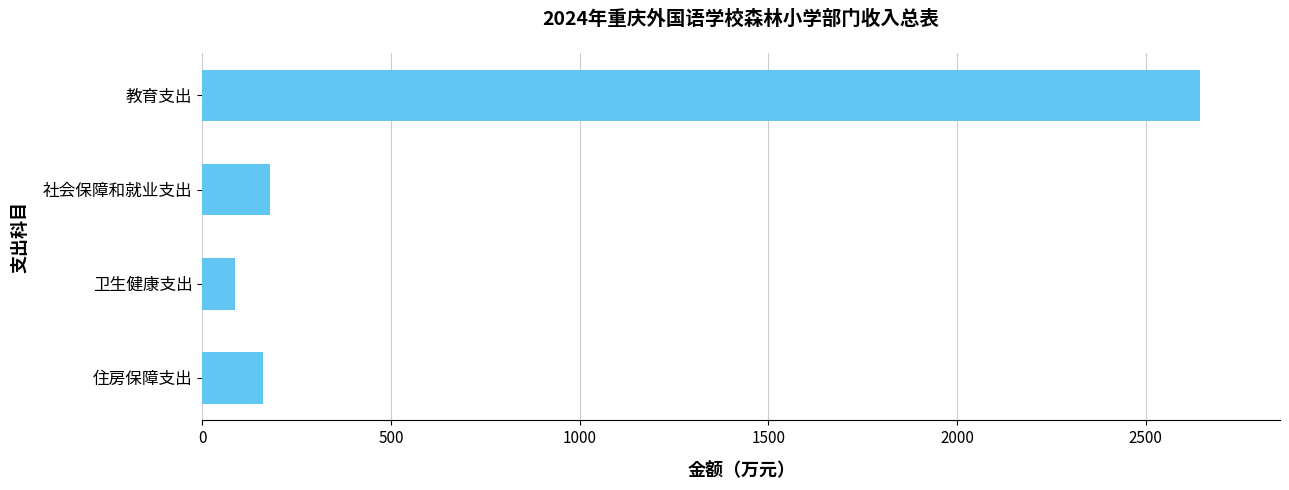

The chart shows a value of 85.7 at 卫生健康支出. True or false?

True